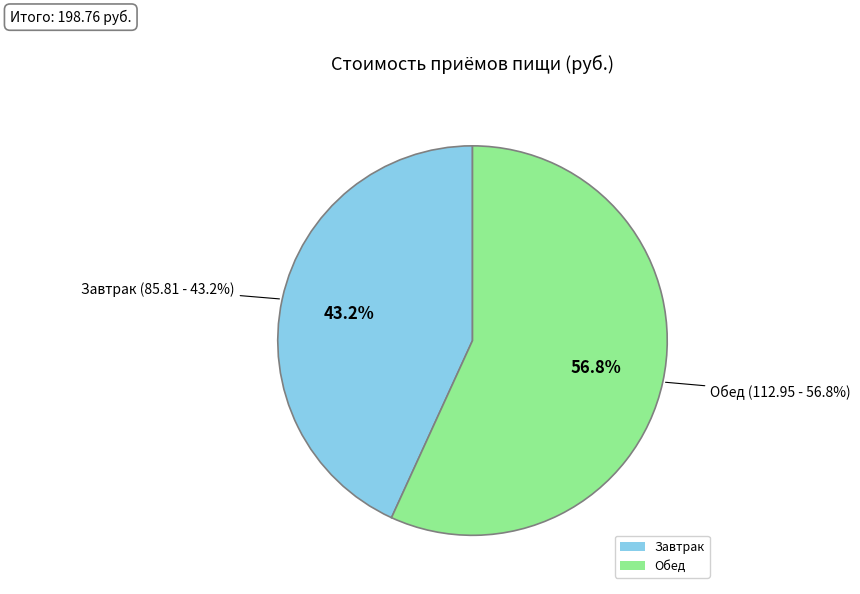

How much of the chart is everything except Завтрак?

56.8%